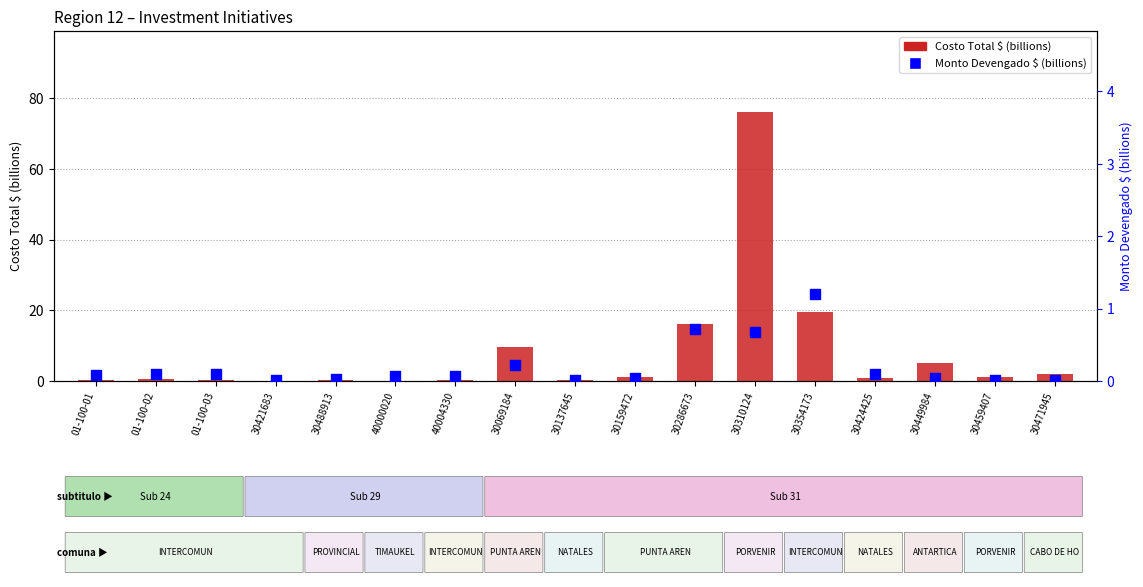

Which series has the widest spread of Y values?

Costo Total $